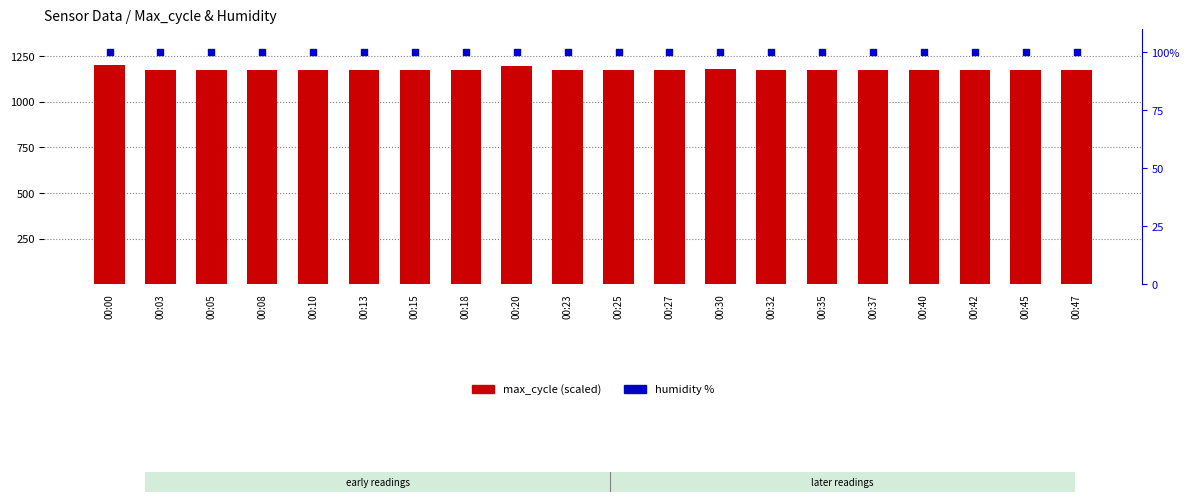

Is the value of max_cycle (scaled) at 00:05 greater than the value of humidity at 00:32?

Yes